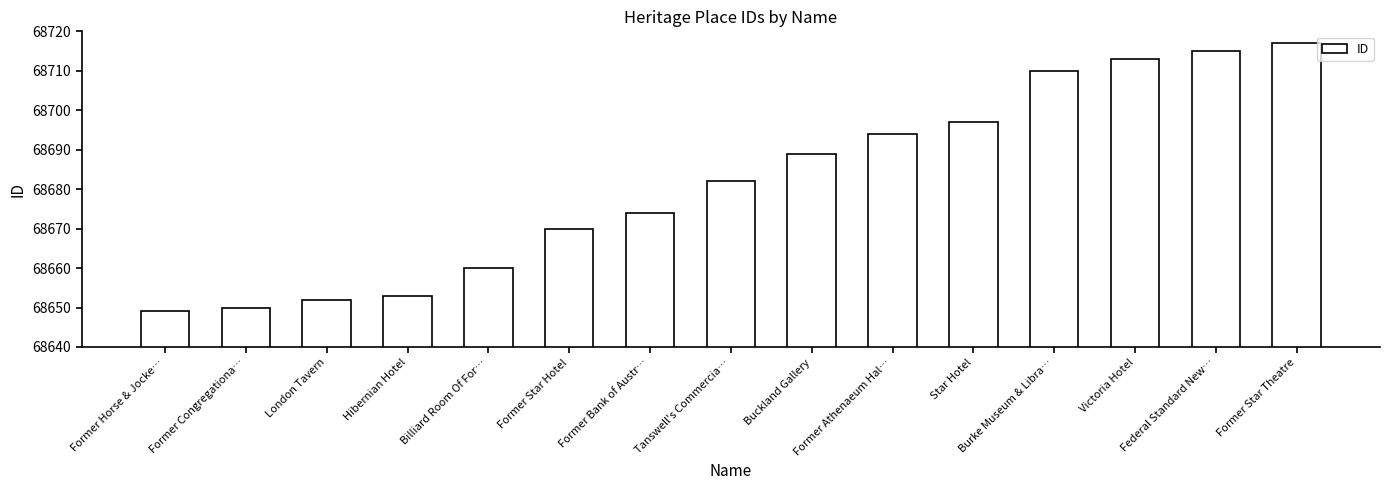

Rank the categories by value from highest to lowest.

Former Star Theatre, Federal Standard New…, Victoria Hotel, Burke Museum & Libra…, Star Hotel, Former Athenaeum Hal…, Buckland Gallery, Tanswell's Commercia…, Former Bank of Austr…, Former Star Hotel, Billiard Room Of For…, Hibernian Hotel, London Tavern, Former Congregationa…, Former Horse & Jocke…